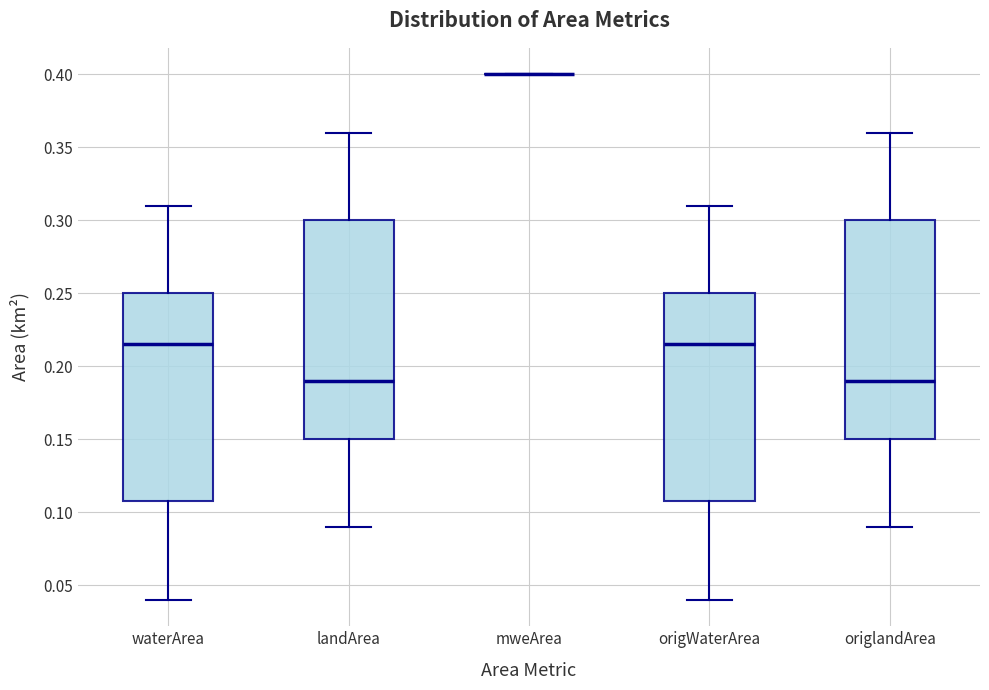

Reading left to right, read every box against the y-axis: the position of its median line, the range the box covers, and the ends of its whiskers. The values are not printed on the chart, so give them approximately, as read against the axis.

waterArea: median 0.215, box 0.110 to 0.250, whiskers 0.040 to 0.310
landArea: median 0.190, box 0.150 to 0.300, whiskers 0.090 to 0.360
mweArea: box collapsed to a line at 0.400, whiskers 0.400 to 0.400
origWaterArea: median 0.215, box 0.110 to 0.250, whiskers 0.040 to 0.310
origlandArea: median 0.190, box 0.150 to 0.300, whiskers 0.090 to 0.360